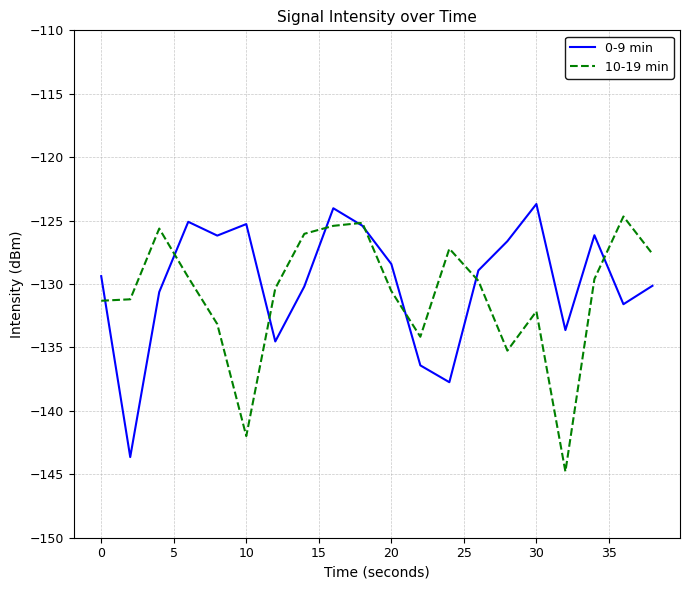

In 0-9 min, how many points are lower than both neighbors (excluding endpoints)?

6